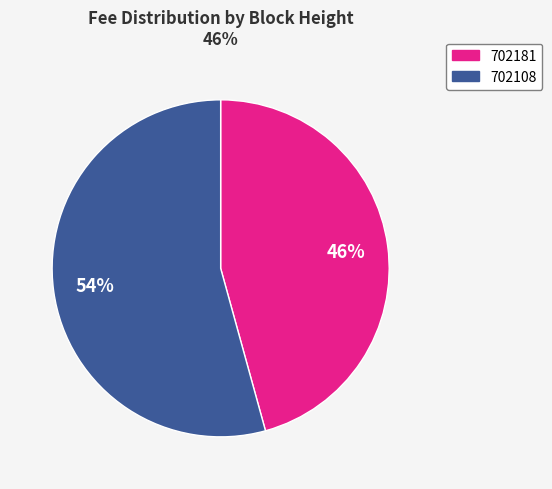

Is it true that 702108 is 54% of the pie?

True